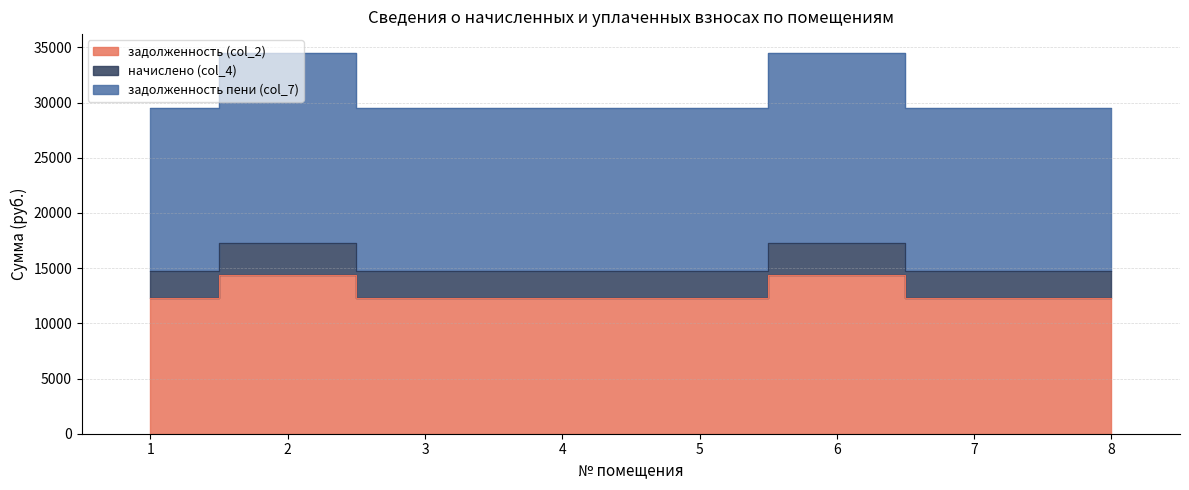

Does the chart display data point markers on the line(s)?

No